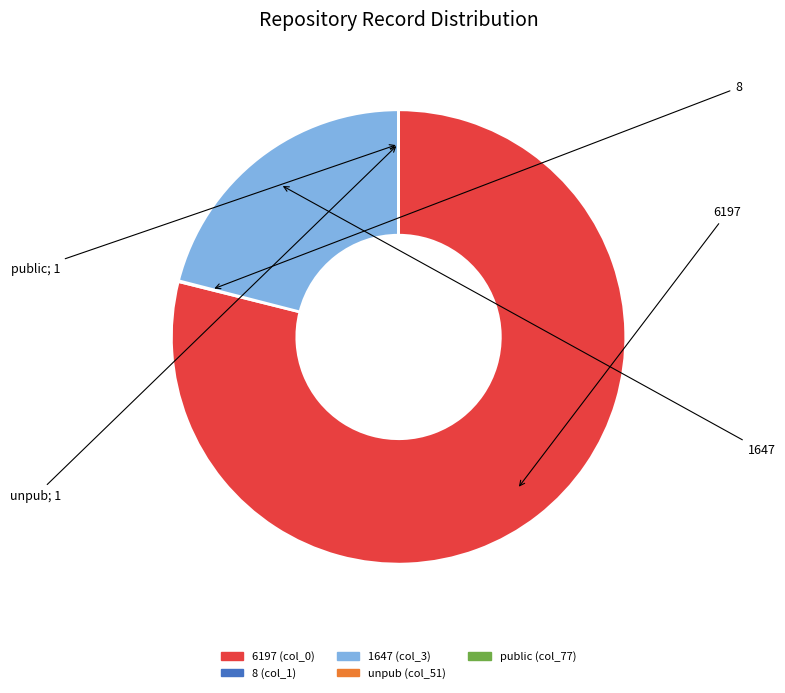

Is there any slice that represents more than half of the pie?

Yes